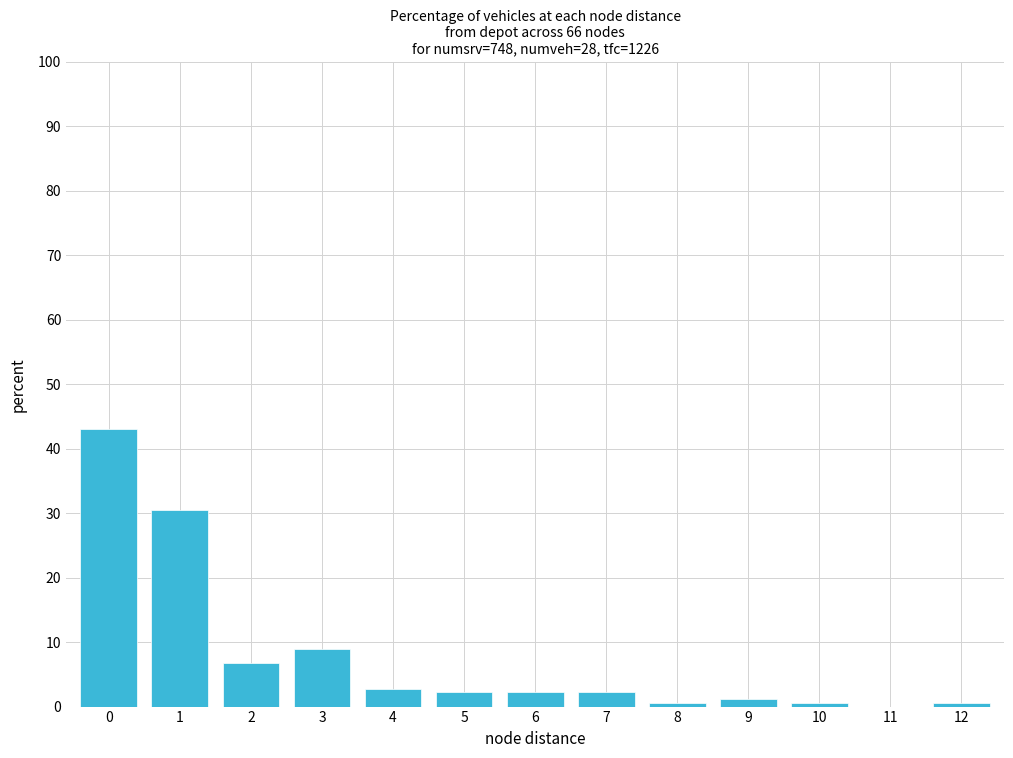

Reading right to left, extract all data points from this chart.

12=0.6	11=0.0	10=0.6	9=1.1	8=0.6	7=2.2	6=2.2	5=2.2	4=2.8	3=8.9	2=6.7	1=30.5	0=43.0